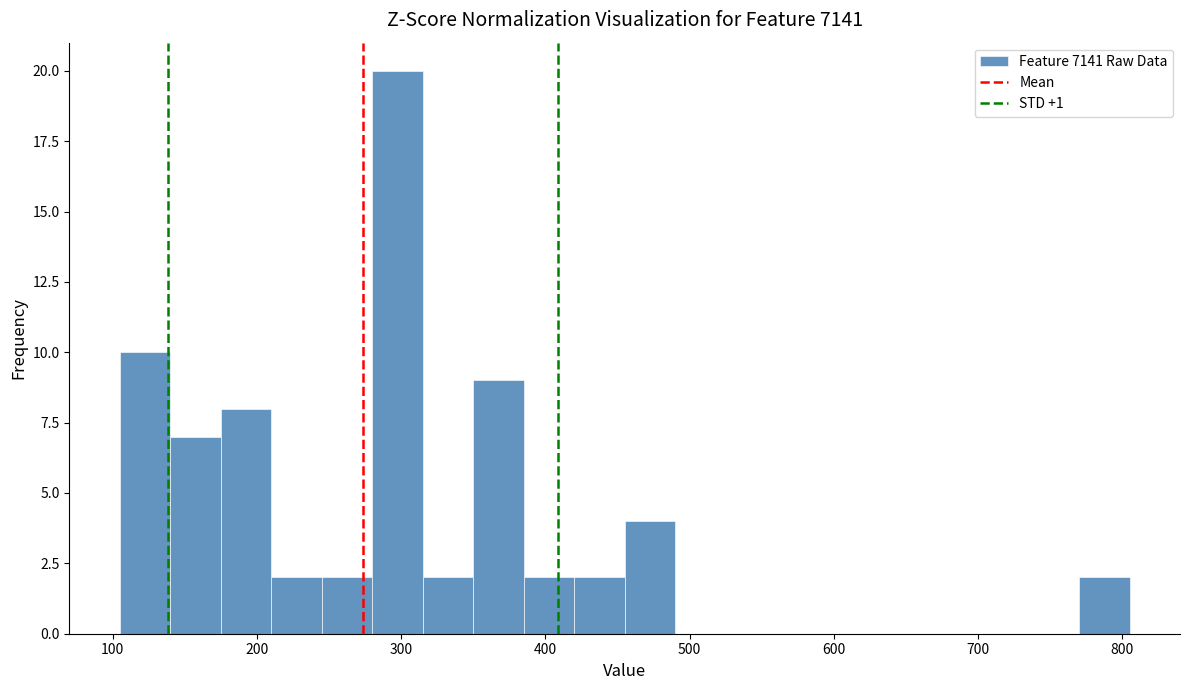

Read against the x-axis, roughly where is the centre of the tallest bar?

300